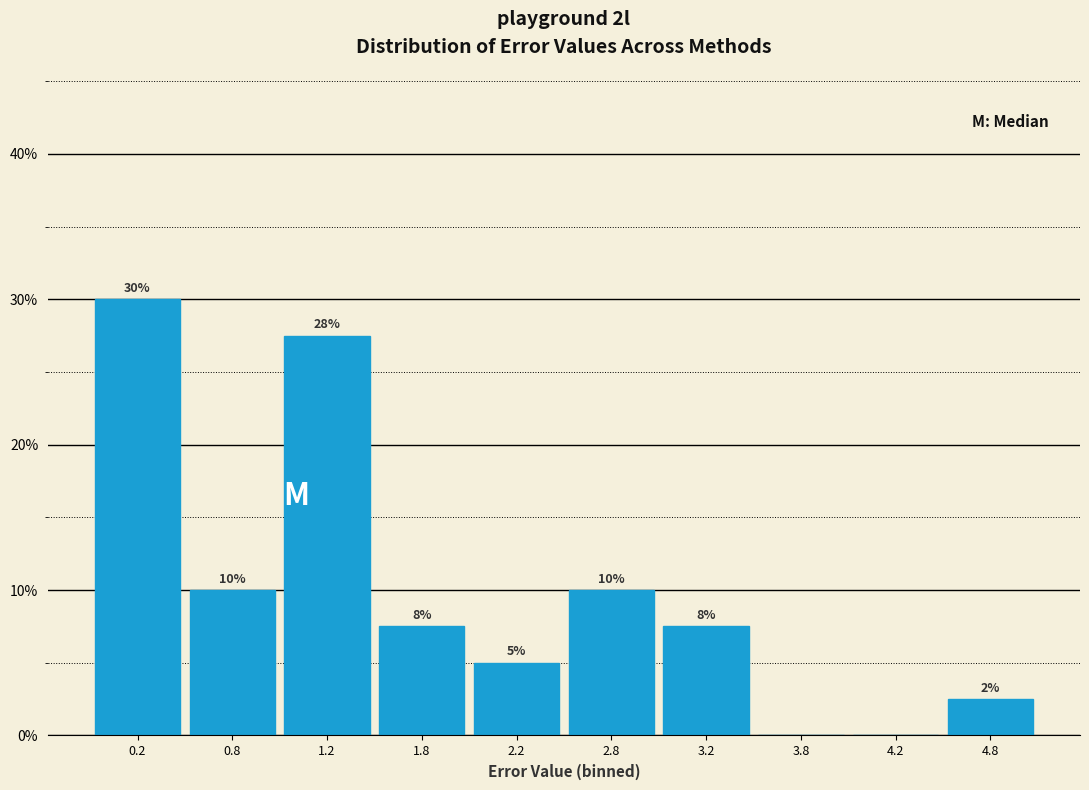

Over which range of the x-axis is the bar tallest?

0.0 to 0.5